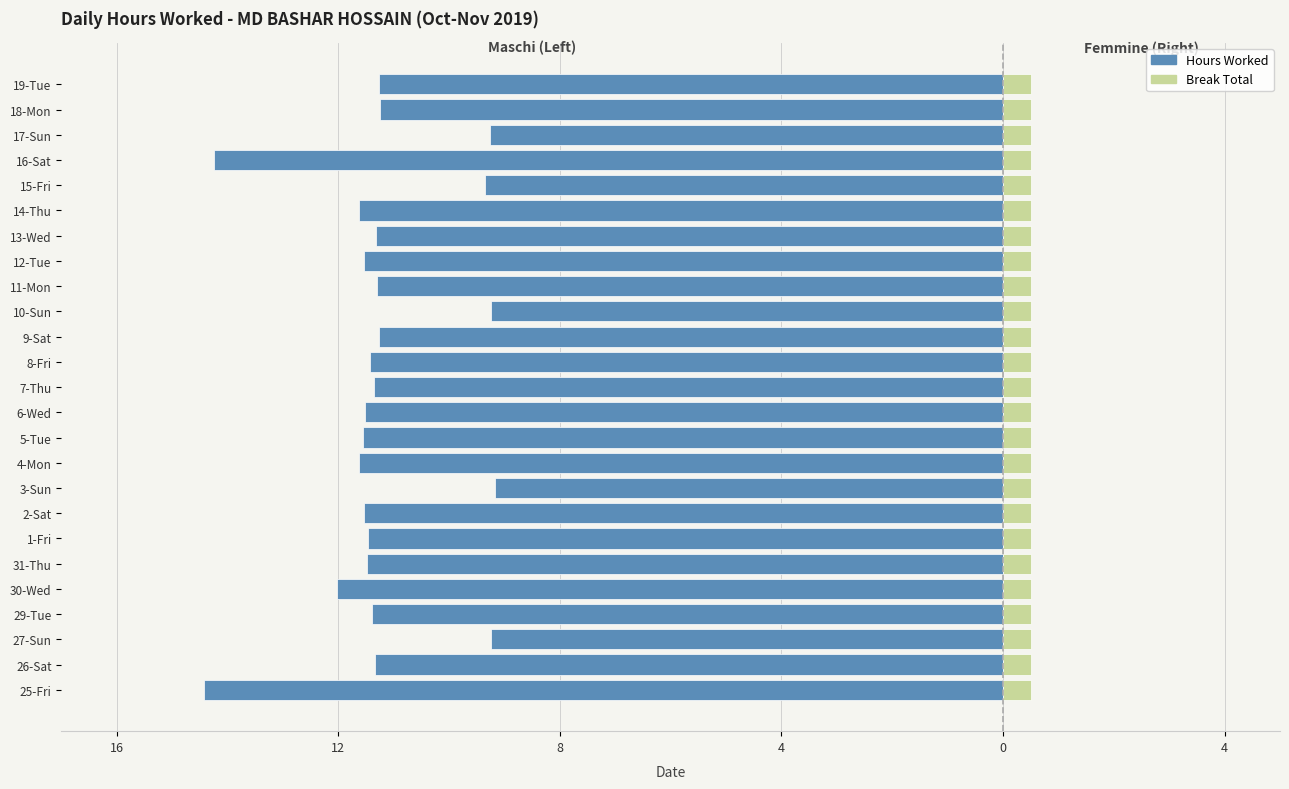

Count the number of data series in this chart.

2